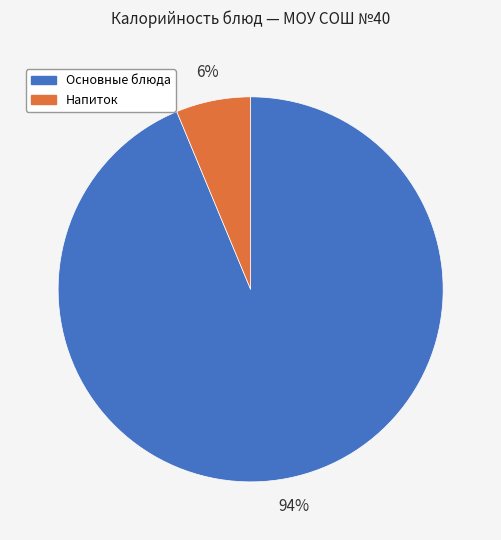

Is there any slice that represents more than half of the pie?

Yes